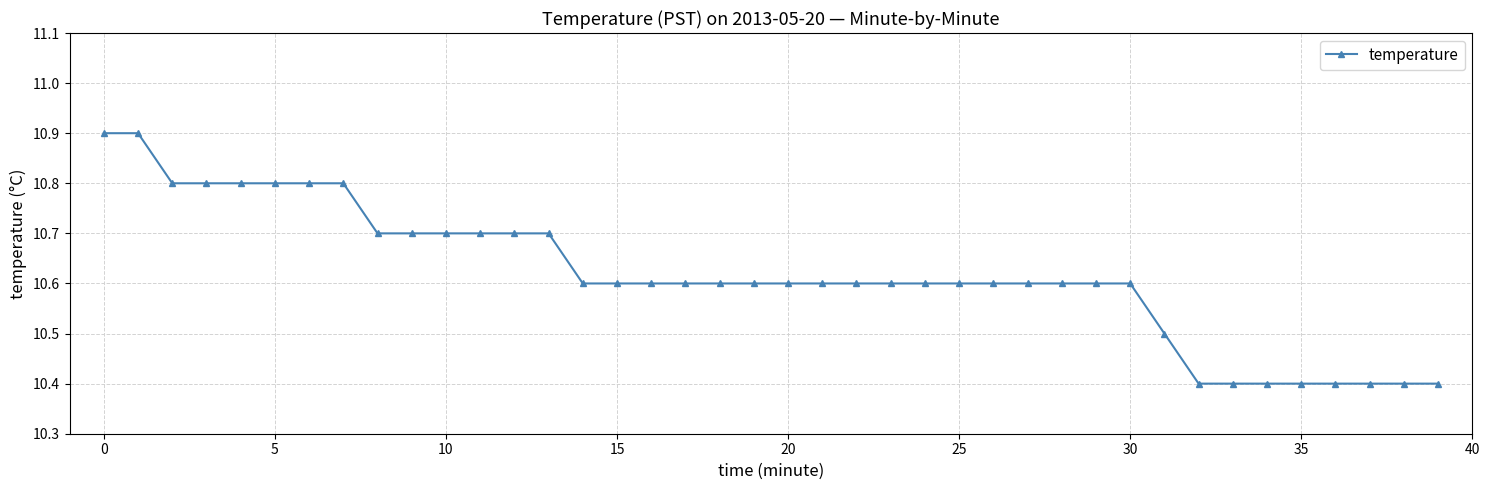

What is the sum of all values?

424.7